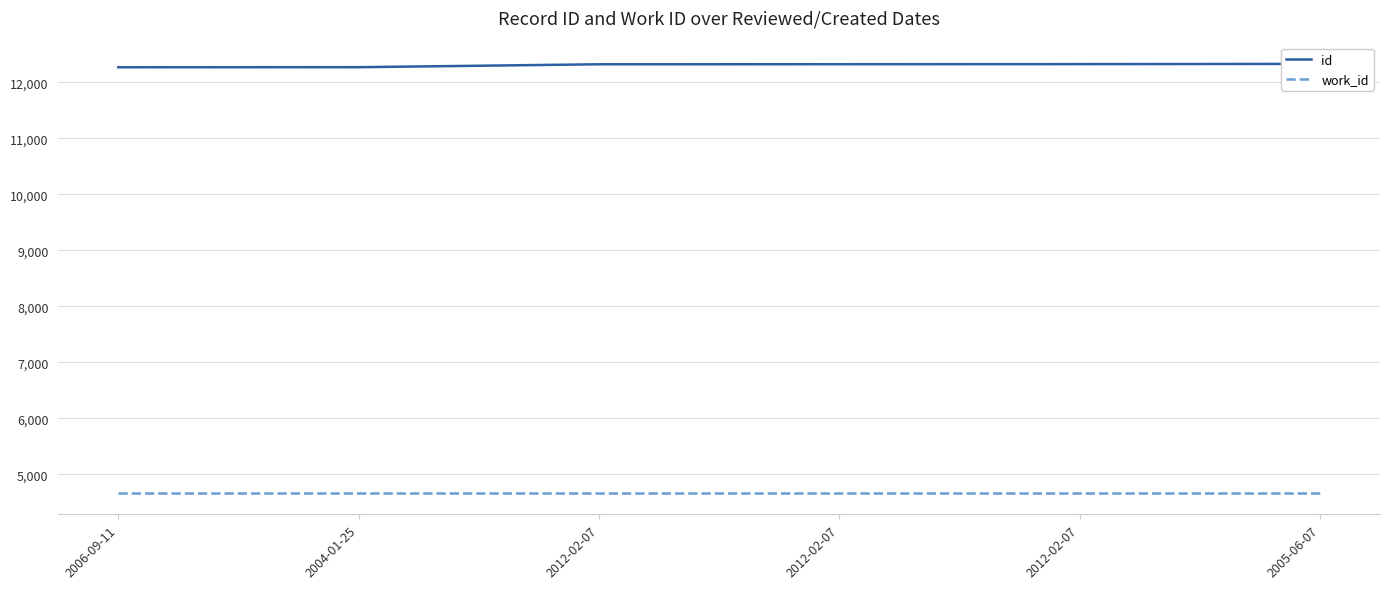

What is the total value across all series at 2004-01-25?

16938